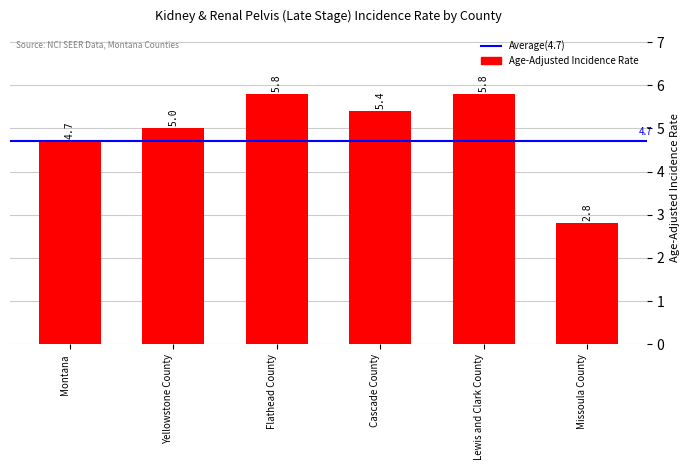

How many data points are less than 5?

2